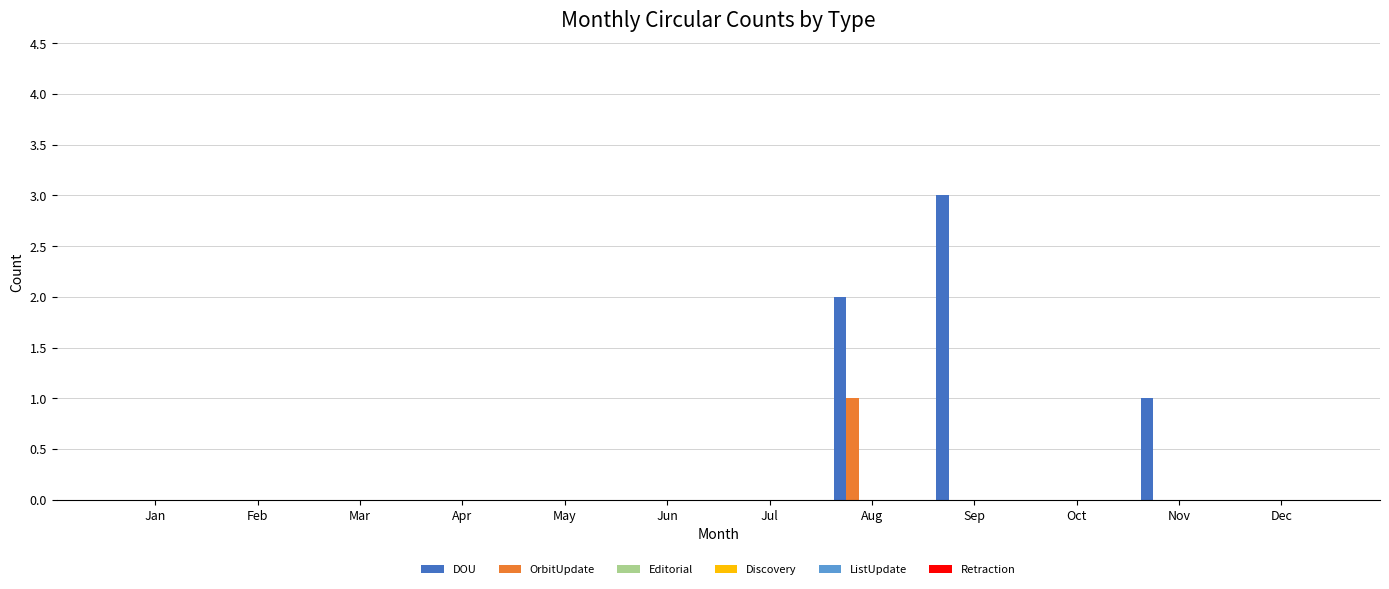

Is it true that OrbitUpdate equals 0 at Mar?

True